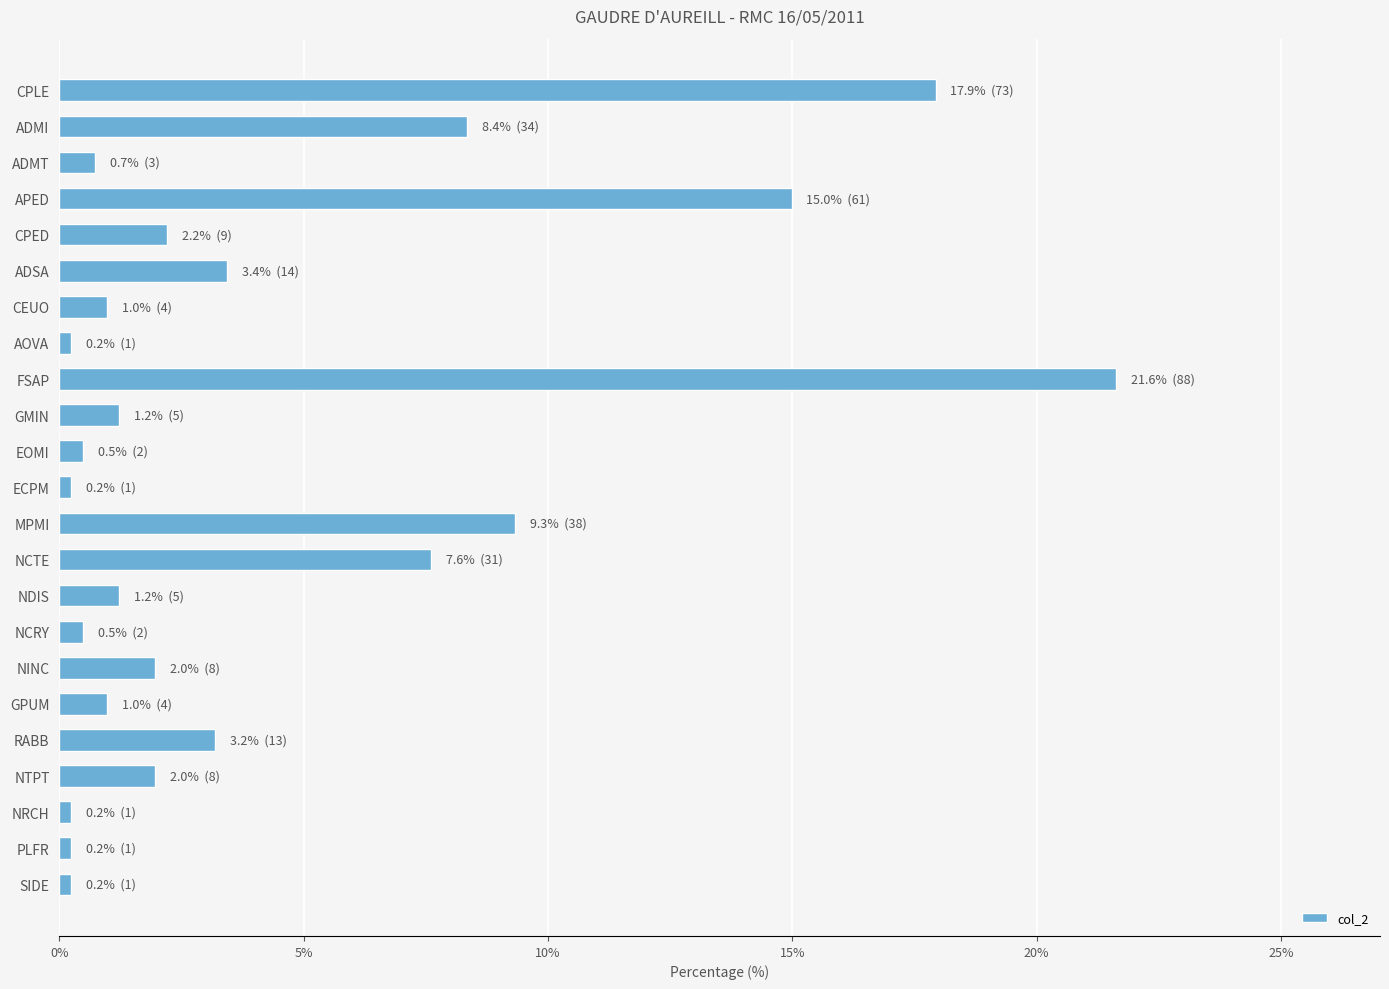

What is the value of the 15th bar from the top?

1.2